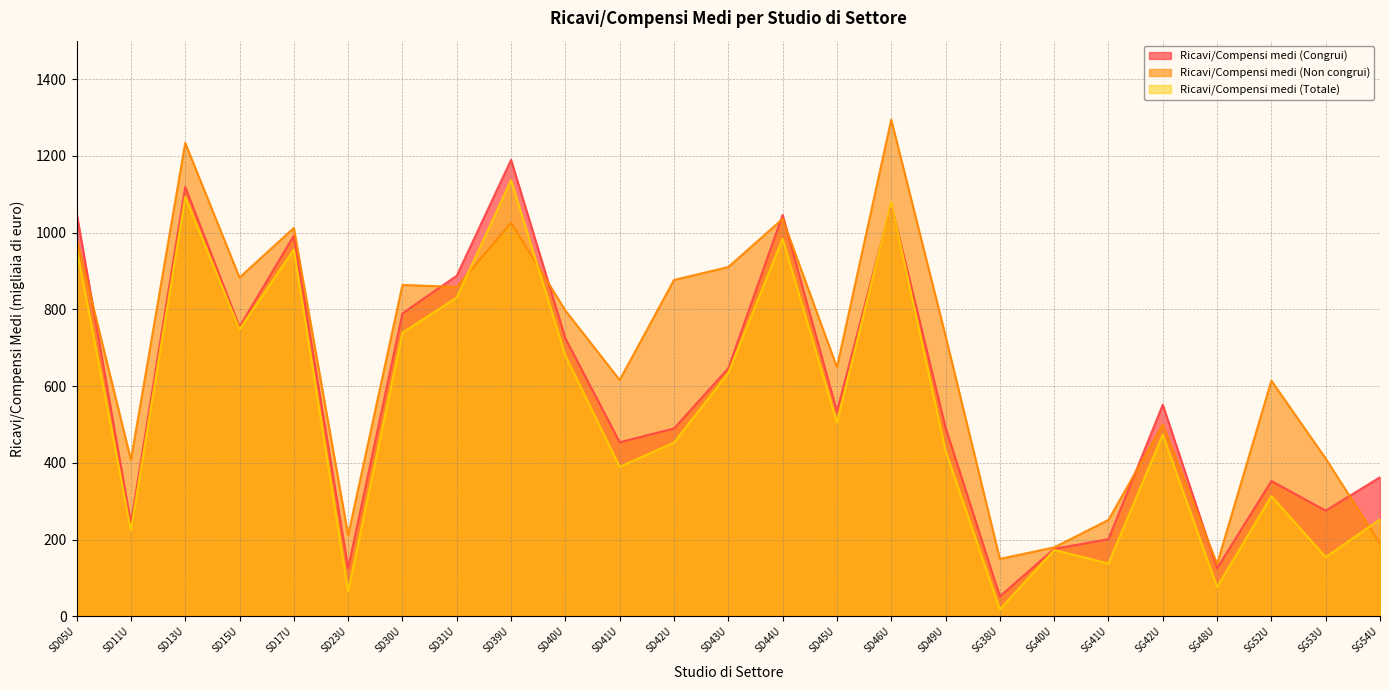

What is the lowest value of the Ricavi/Compensi medi (Congrui) series?

52.3